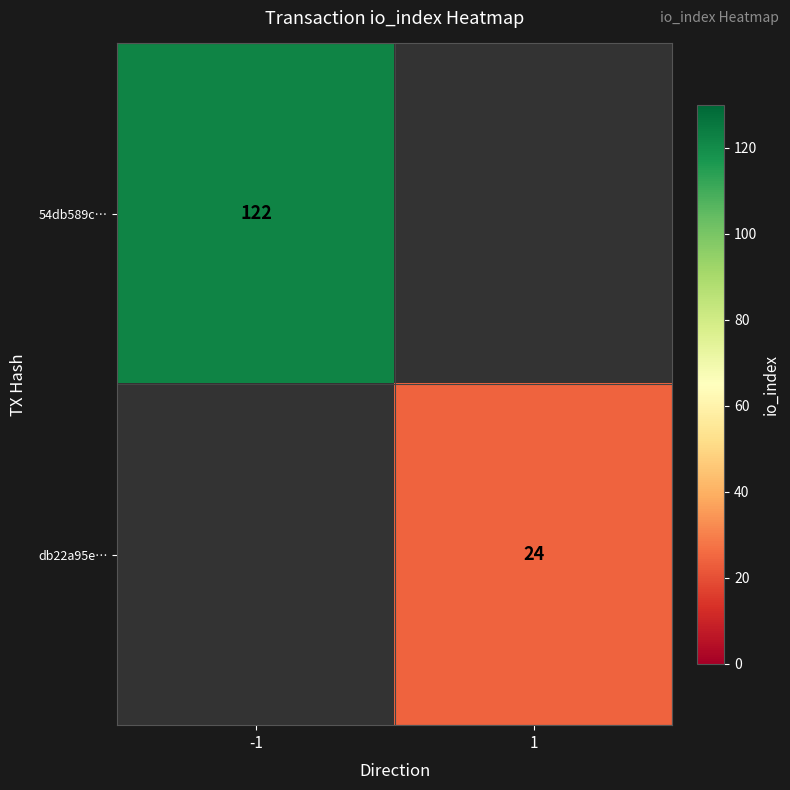

The value of db22a95e… at 1 is 24. True or false?

True